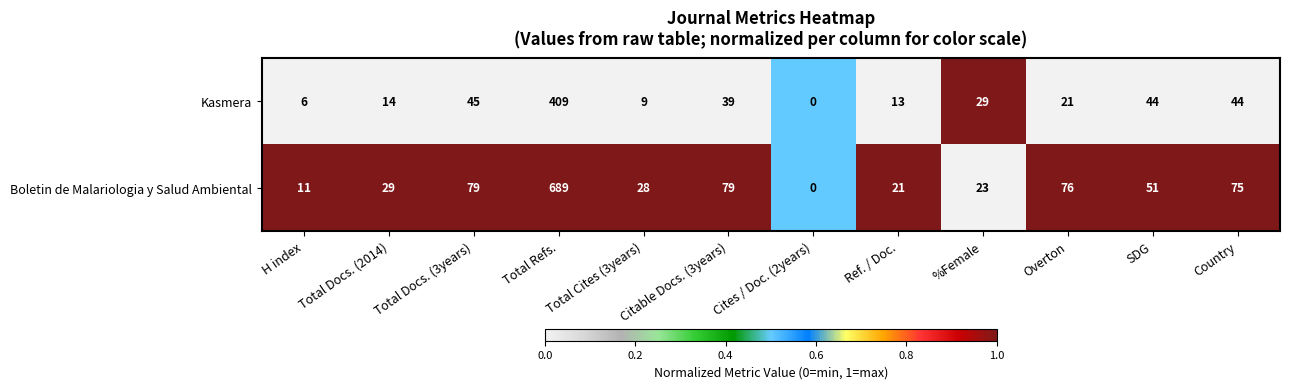

List the series in order of their peak value, highest first.

Boletin de Malariologia y Salud Ambiental, Kasmera